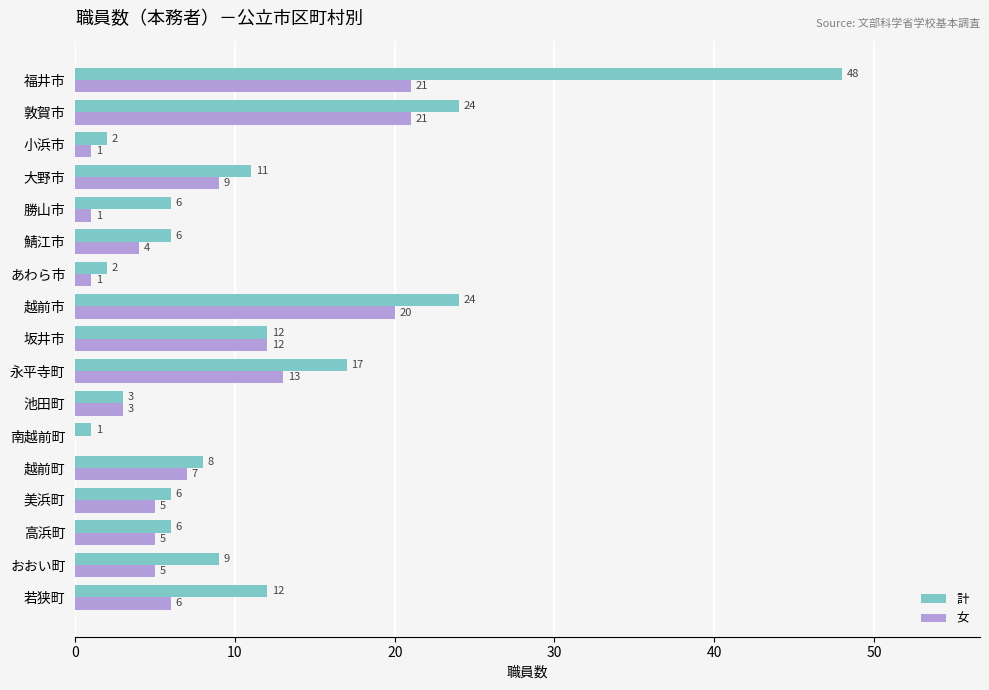

What is the sum of all 計 values?

197